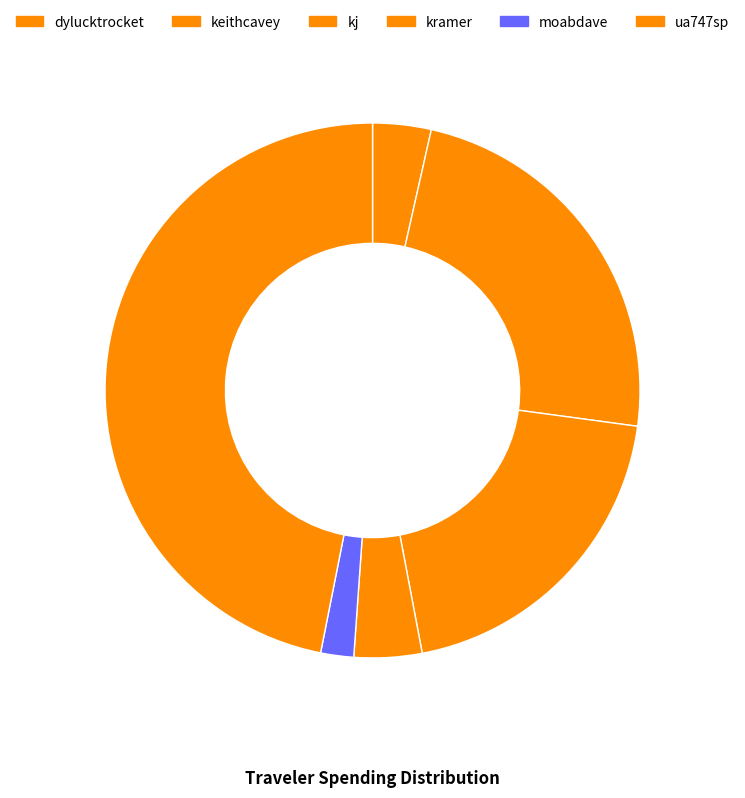

To the nearest percent, what is the difference between the largest and smallest slice percentages?

45%